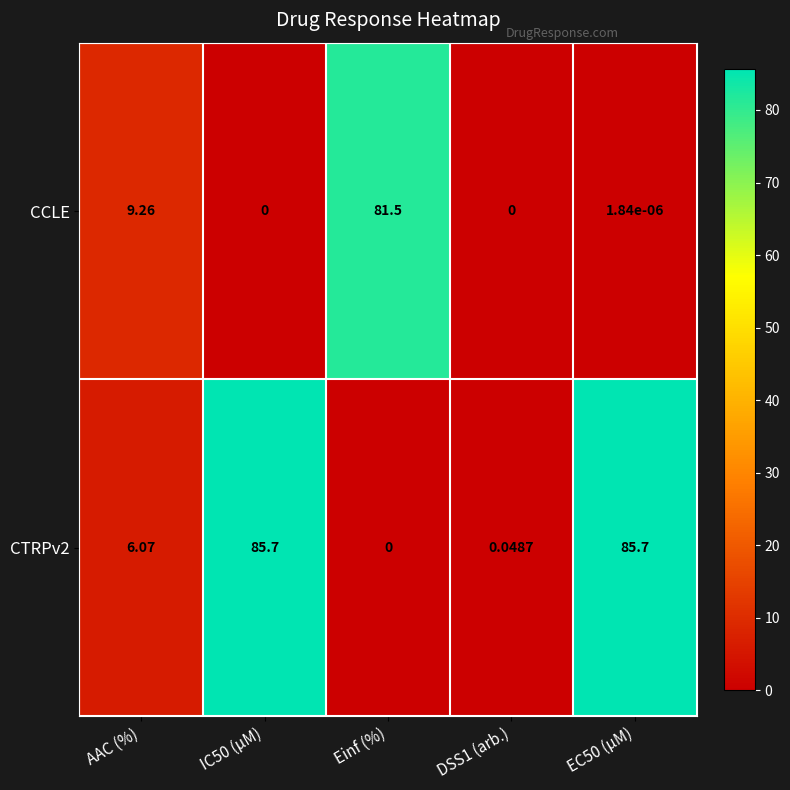

Is the value of CCLE at Einf (%) greater than the value of CTRPv2 at Einf (%)?

Yes